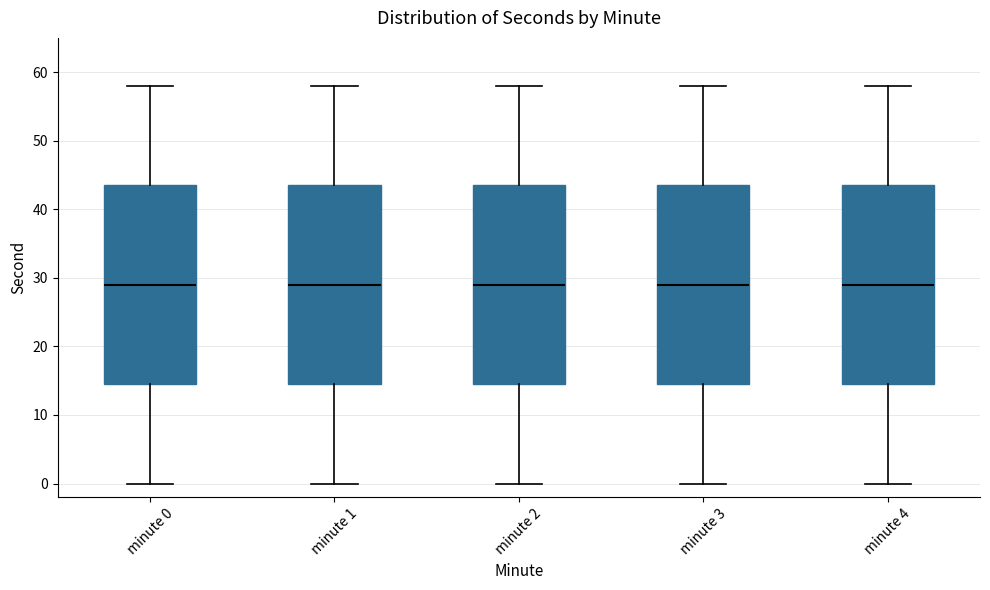

Reading left to right, read every box against the y-axis: the position of its median line, the range the box covers, and the ends of its whiskers. The values are not printed on the chart, so give them approximately, as read against the axis.

minute 0: median 29, box 15 to 44, whiskers 0 to 58
minute 1: median 29, box 15 to 44, whiskers 0 to 58
minute 2: median 29, box 15 to 44, whiskers 0 to 58
minute 3: median 29, box 15 to 44, whiskers 0 to 58
minute 4: median 29, box 15 to 44, whiskers 0 to 58